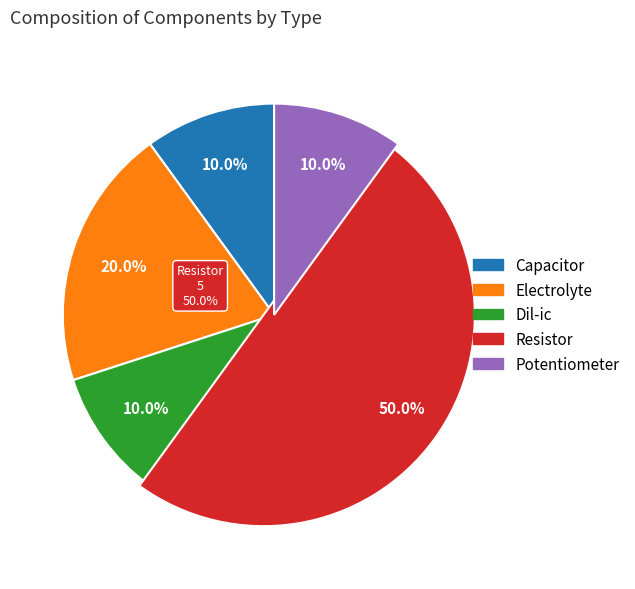

Which category has the smallest portion of the pie?

Capacitor